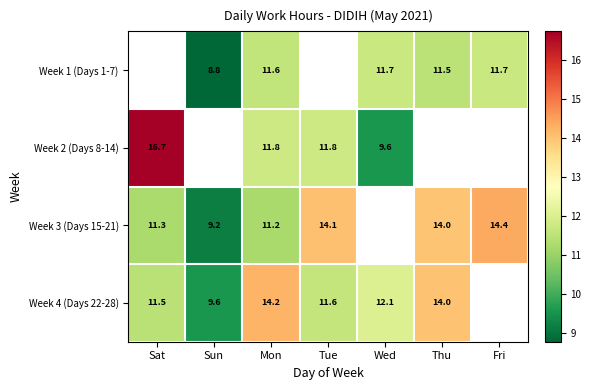

Is the value of Week 3 (Days 15-21) at Sat greater than the value of Week 4 (Days 22-28) at Wed?

No